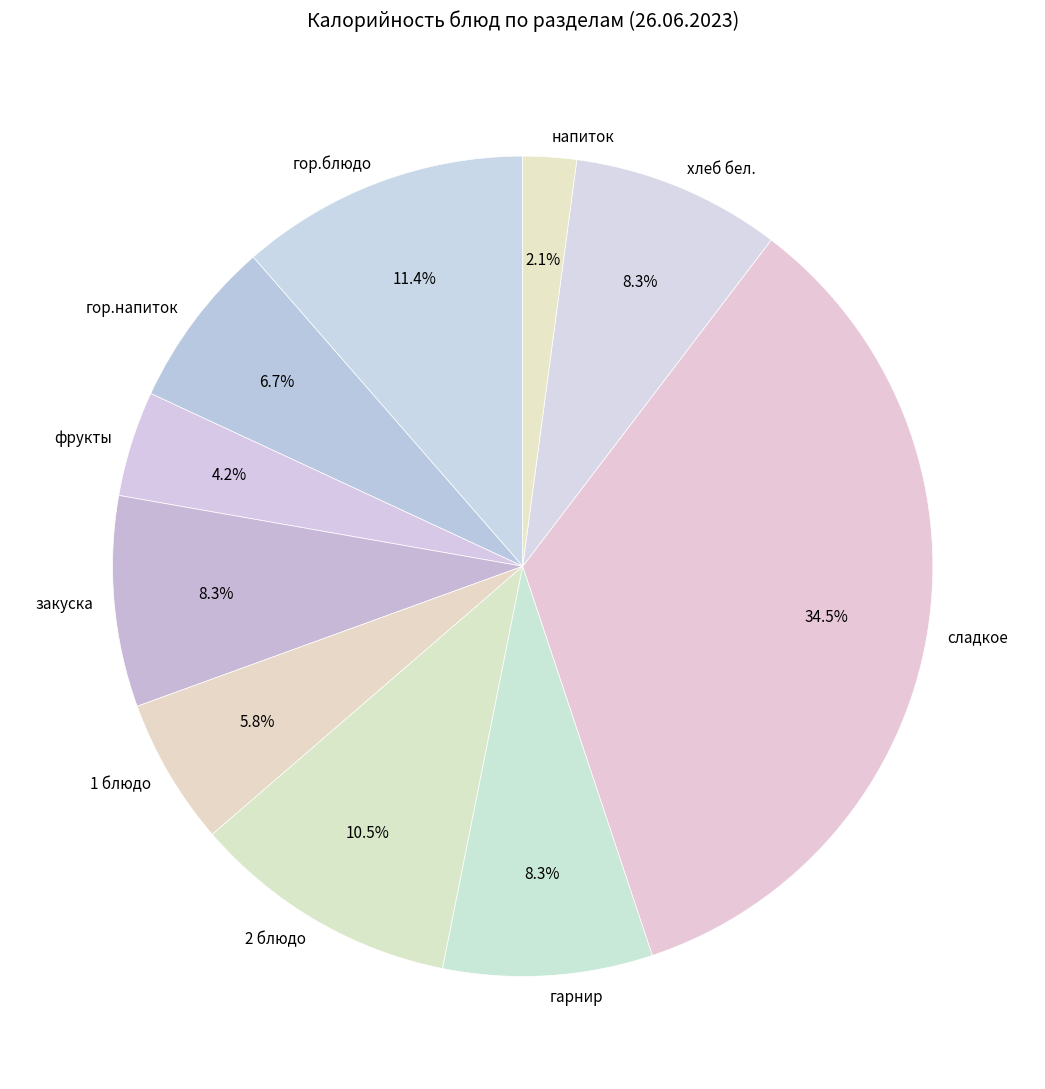

Approximately how many times larger is the value at сладкое compared to напиток?

16.4